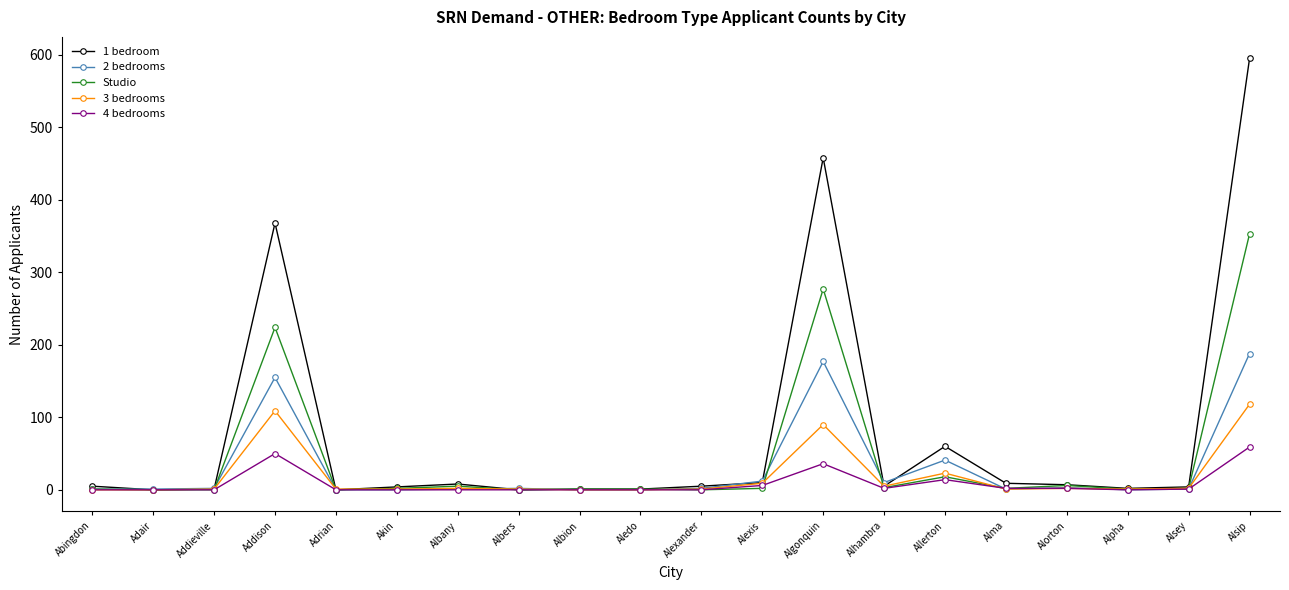

Rank the series by their maximum value, from lowest to highest.

4 bedrooms, 3 bedrooms, 2 bedrooms, Studio, 1 bedroom